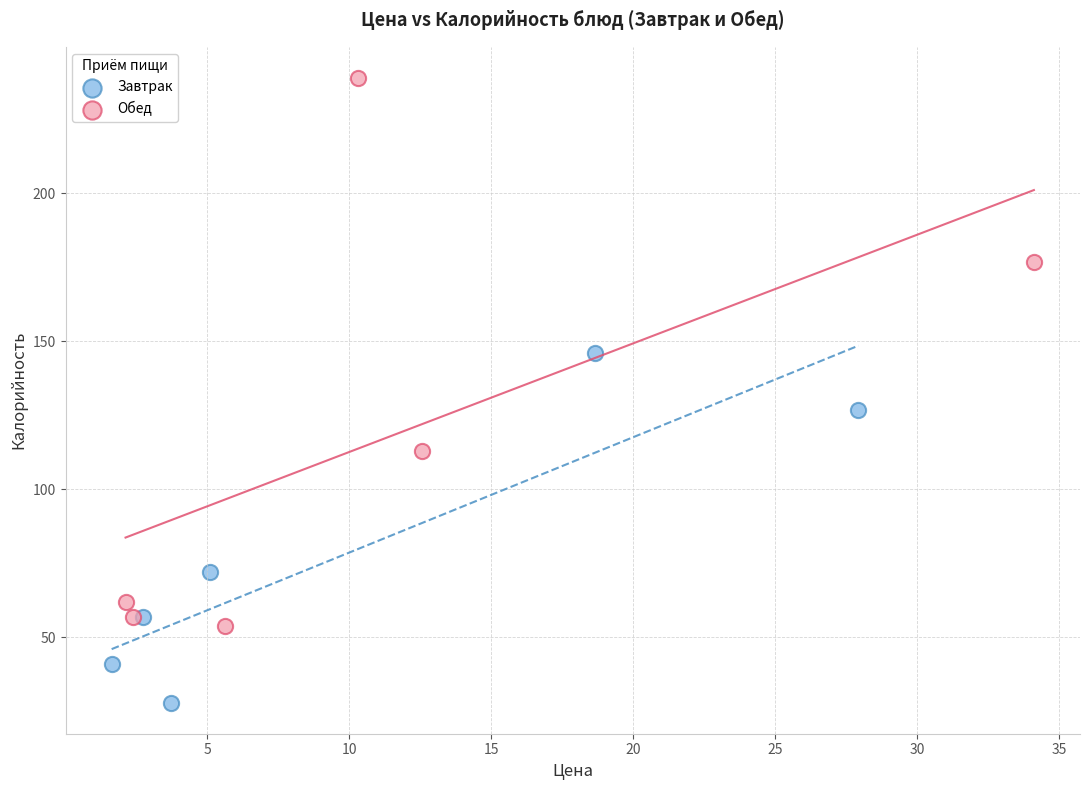

Which series contains the lowest Y value?

Завтрак